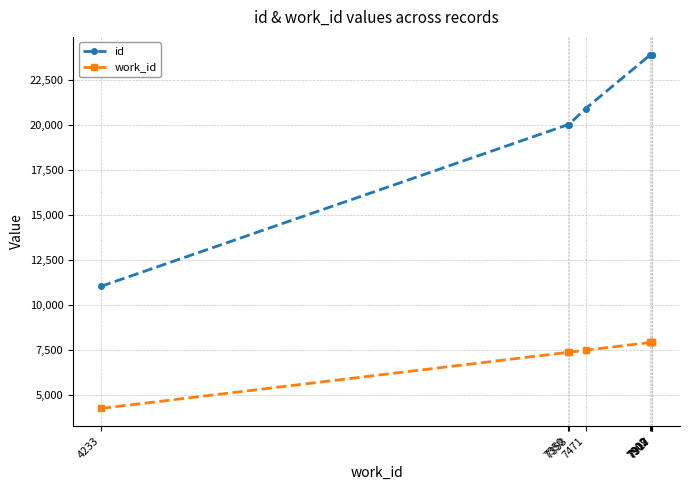

Which series has the largest total across all categories?

id